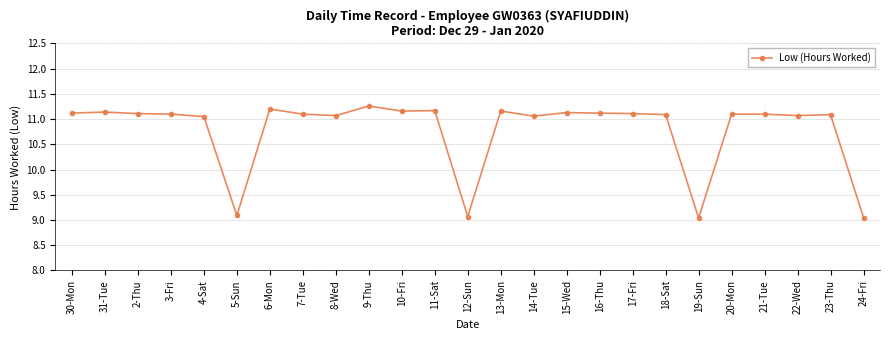

Approximately how many times larger is the value at 19-Sun compared to 11-Sat?

0.8